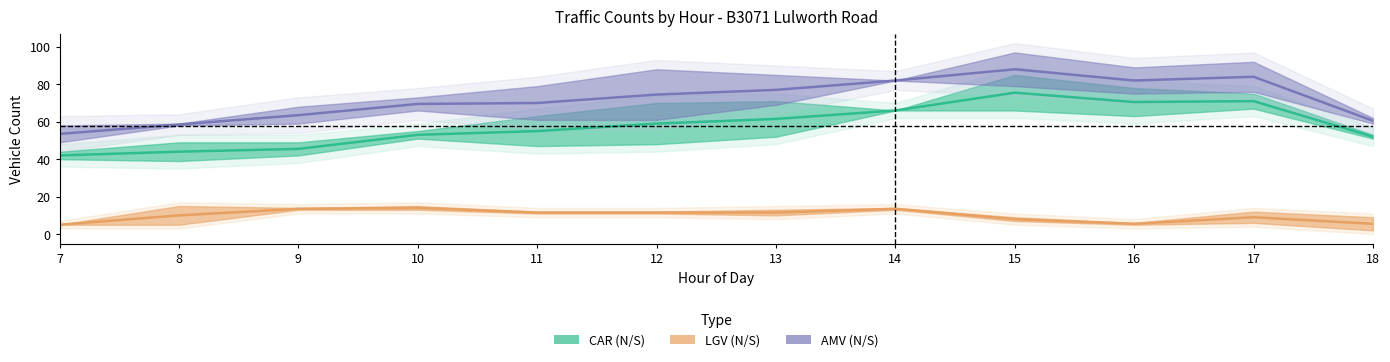

True or false: LGV_N and AMV_S cross at least once.

False